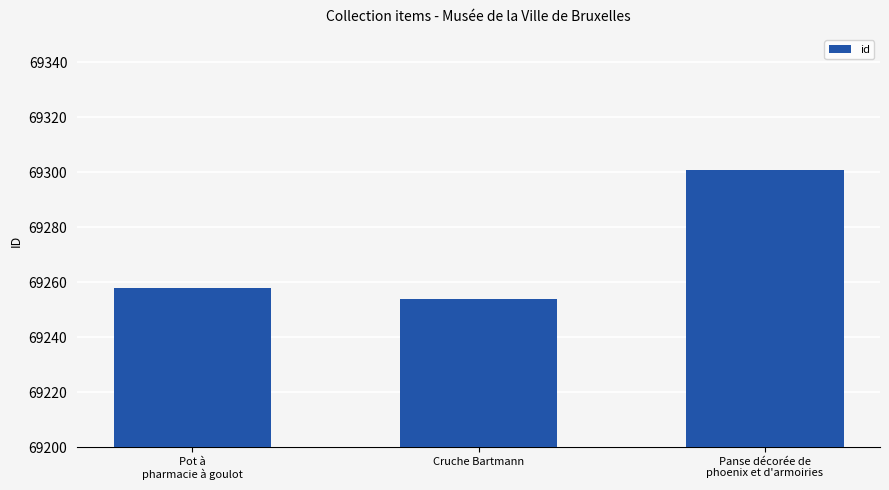

Reading left to right, extract all data points from this chart.

Pot à
pharmacie à goulot=69258	Cruche Bartmann=69254	Panse décorée de
phoenix et d'armoiries=69301